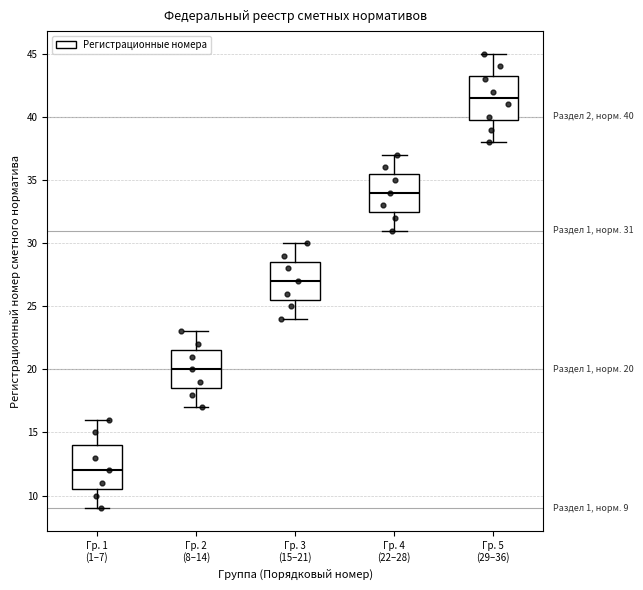

Which box's median line is the highest?

Гр. 5 (29–36)